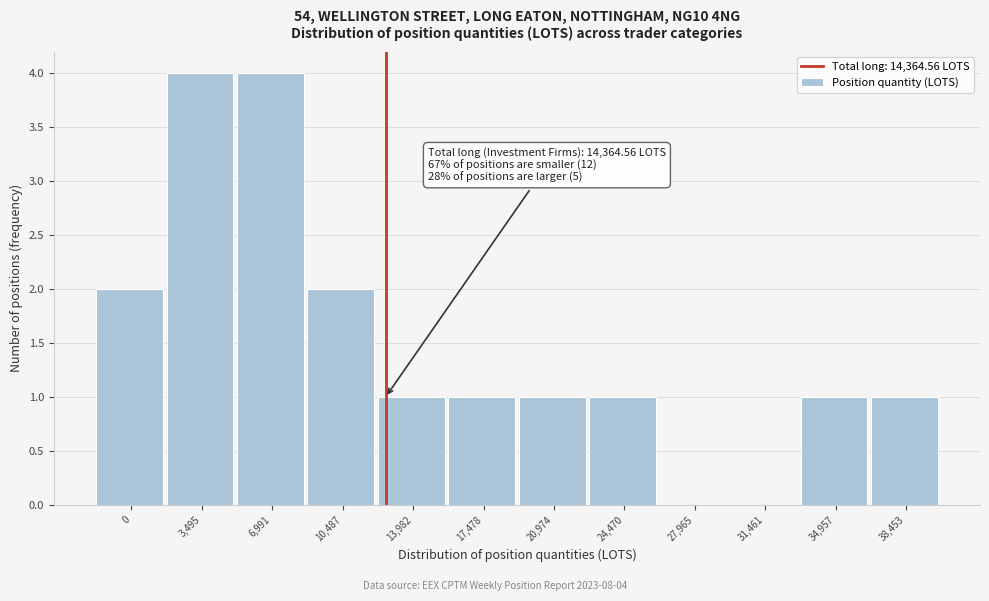

Reading left to right, list all the values displayed in this chart.

0=2	3,495=4	6,991=4	10,487=2	13,982=1	17,478=1	20,974=1	24,470=1	27,965=0	31,461=0	34,957=1	38,453=1